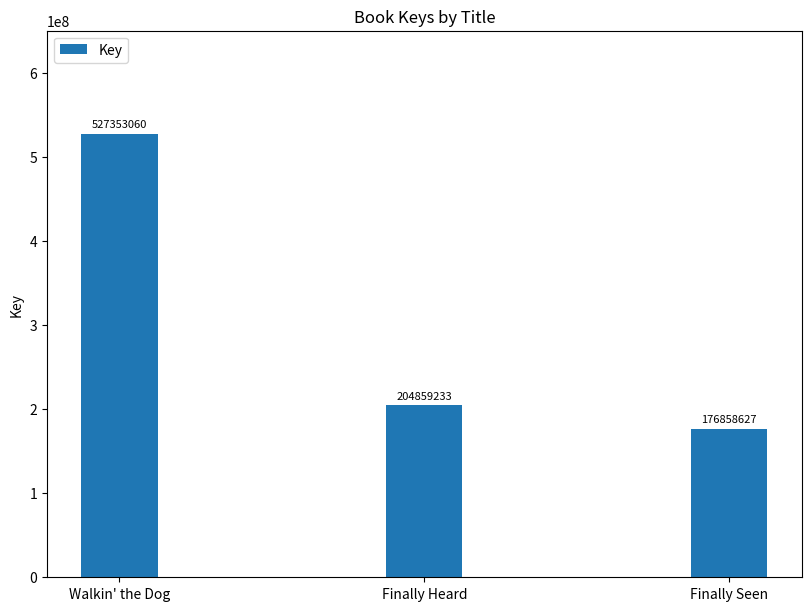

Does the chart contain any negative values?

No